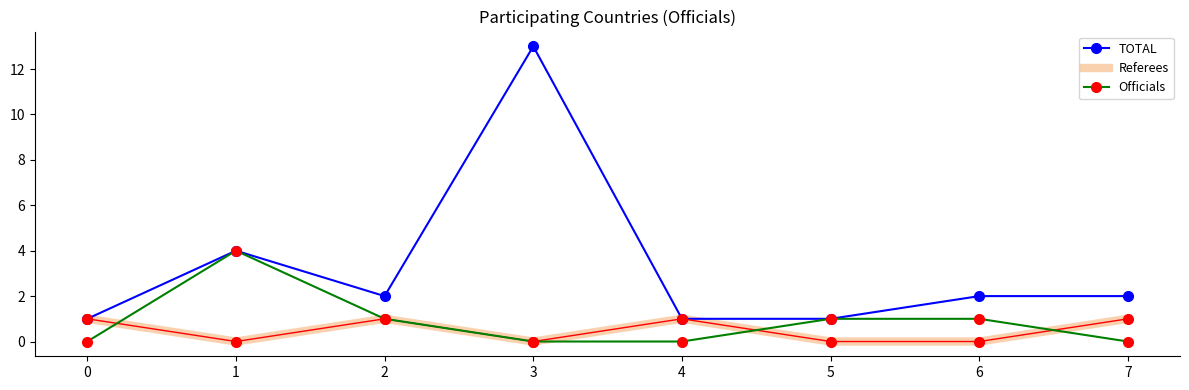

Which series ends up on top after the final intersection of Officials and Referees?

Referees